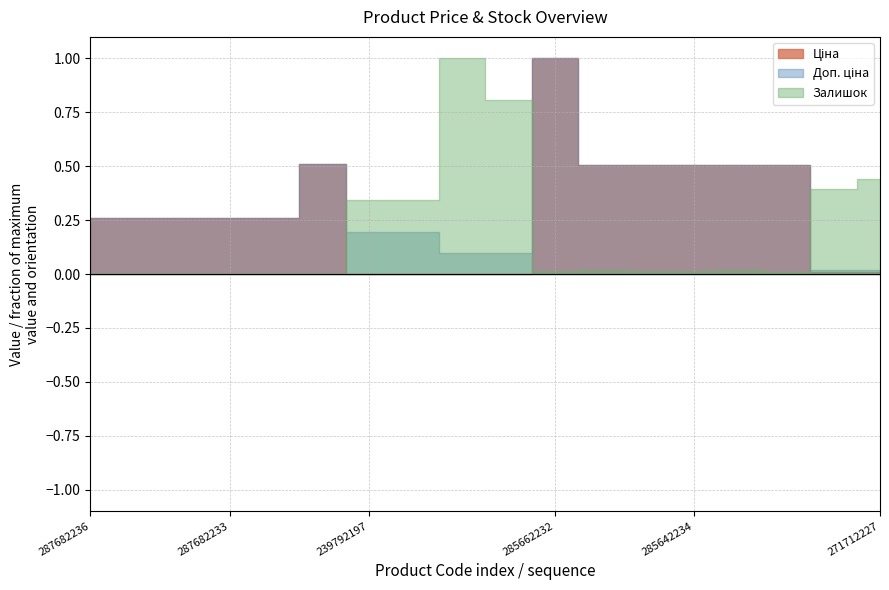

True or false: Доп. ціна and Ціна cross at least once.

False